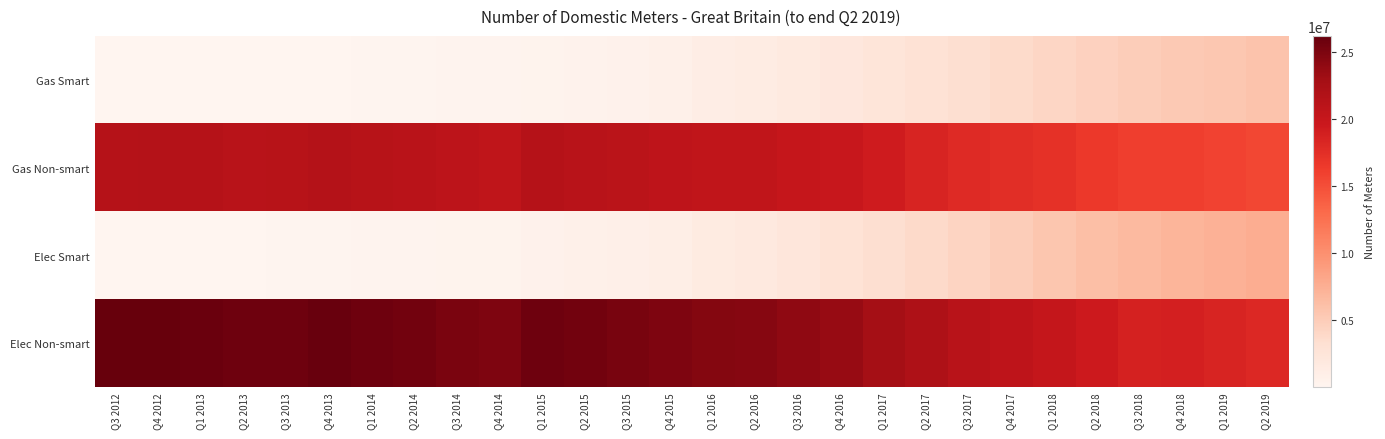

At Q3 2017, list the series in order from smallest to largest.

Gas Smart, Elec Smart, Gas Non-smart, Elec Non-smart